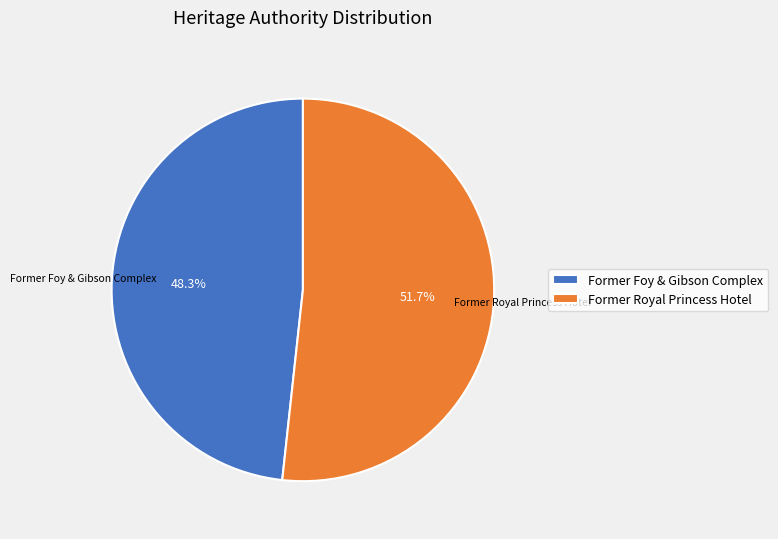

To the nearest percent, what is the average slice percentage?

50%